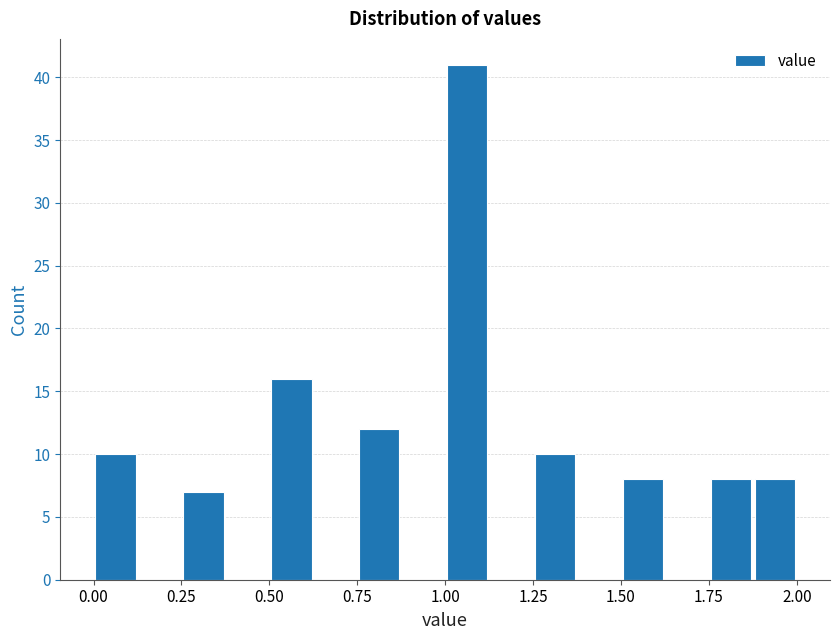

Read against the x-axis, roughly where is the centre of the tallest bar?

1.05